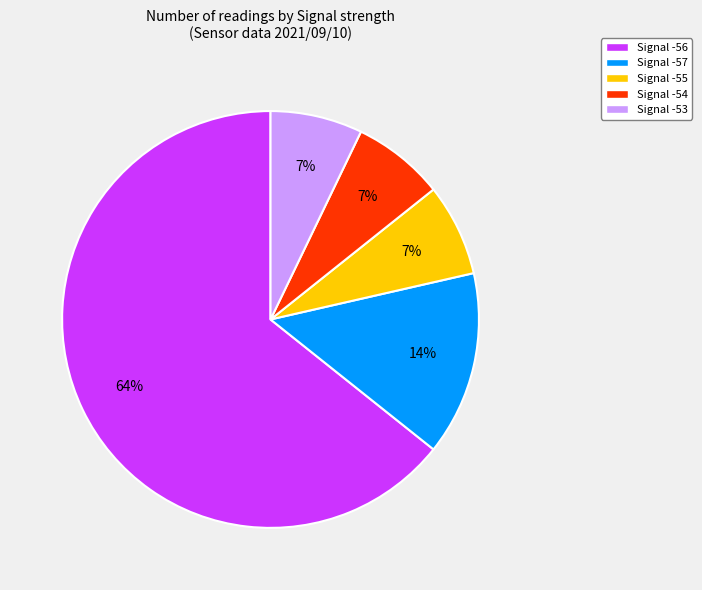

Is there a majority slice in this chart?

Yes